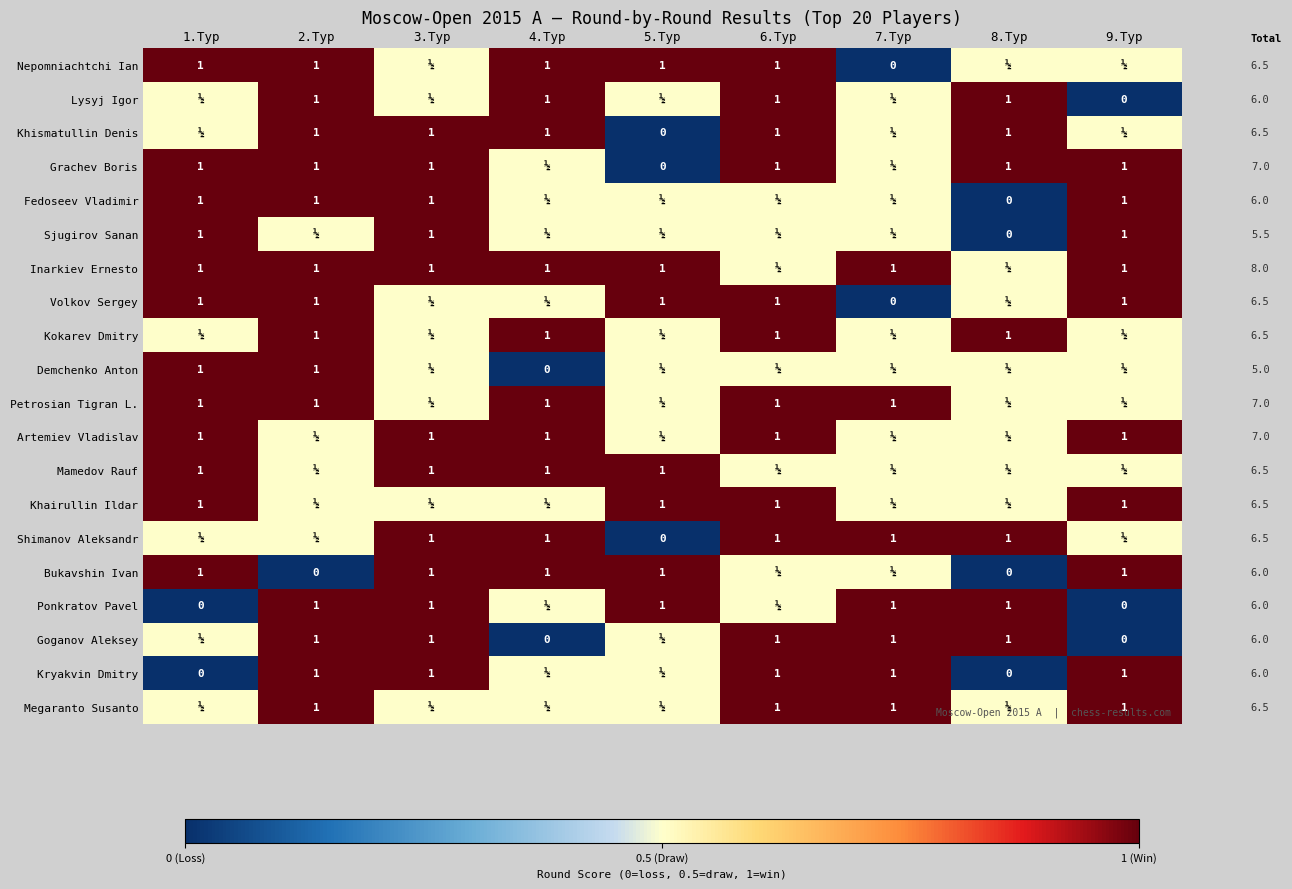

Which series has the largest total across all categories?

Inarkiev Ernesto